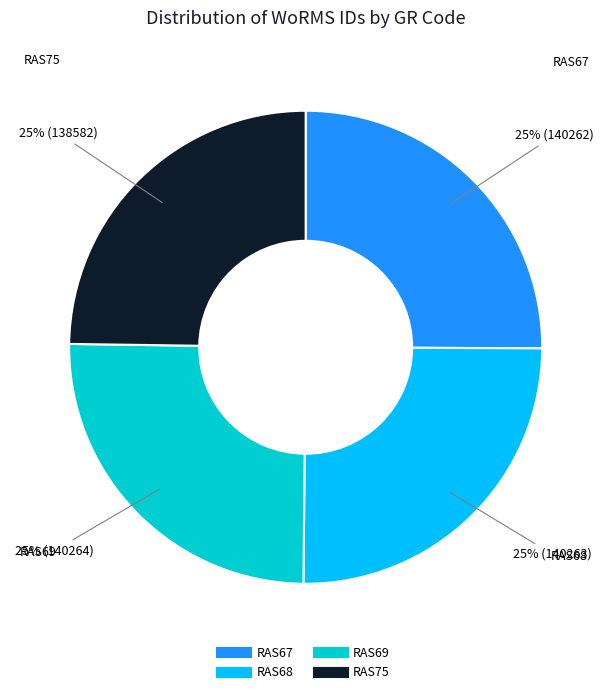

What is the ratio of the value at RAS69 to the value at RAS68?

1.0